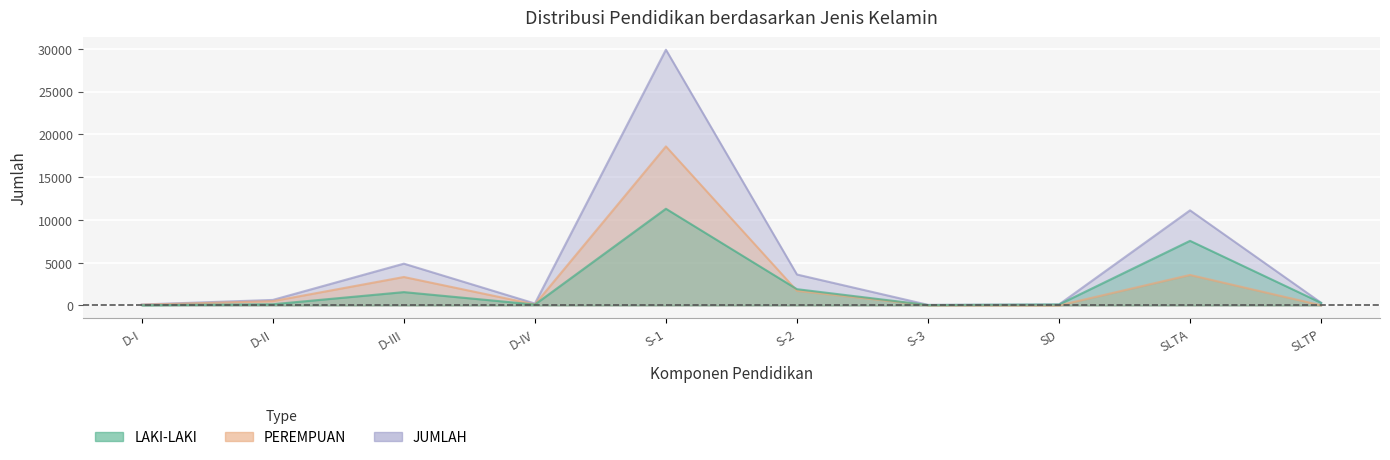

True or false: PEREMPUAN has a value of 2238 at S-2.

False